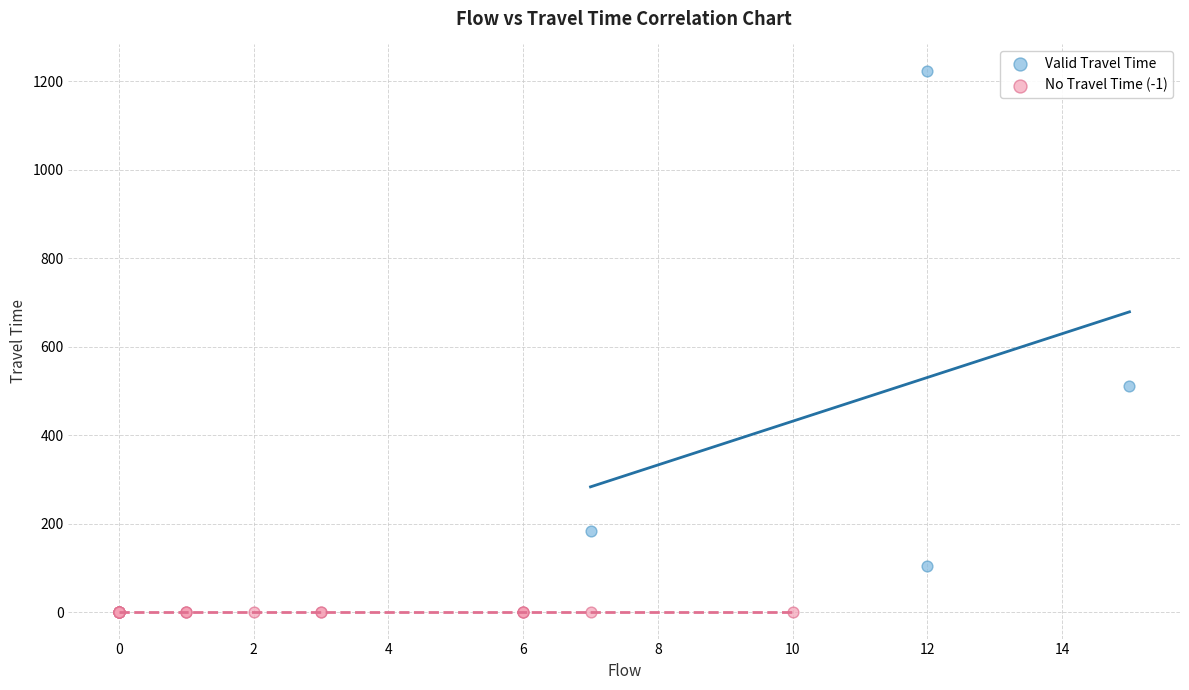

Which series contains the lowest Y value?

No Travel Time (-1)